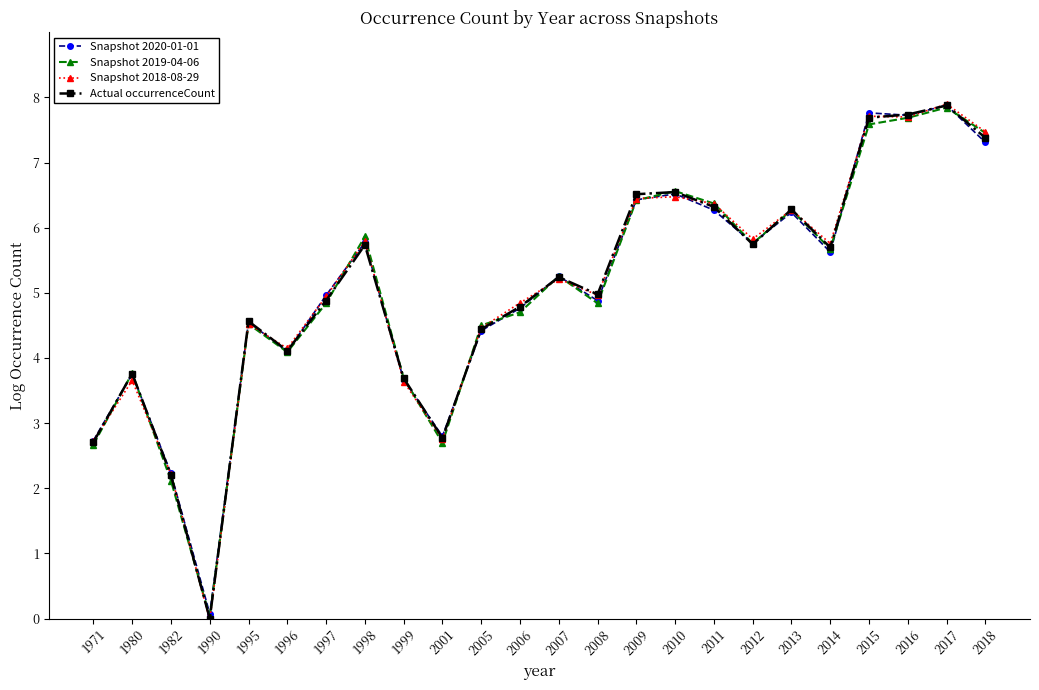

What is the value of the Snapshot 2019-04-06 point at the 21st from the left?

7.6